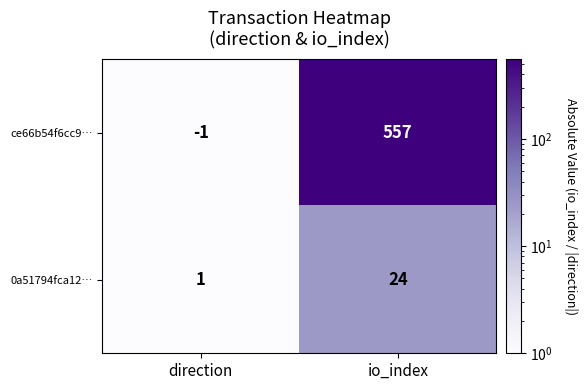

Where is ce66b54f6cc9… nearest to the value 278?

direction